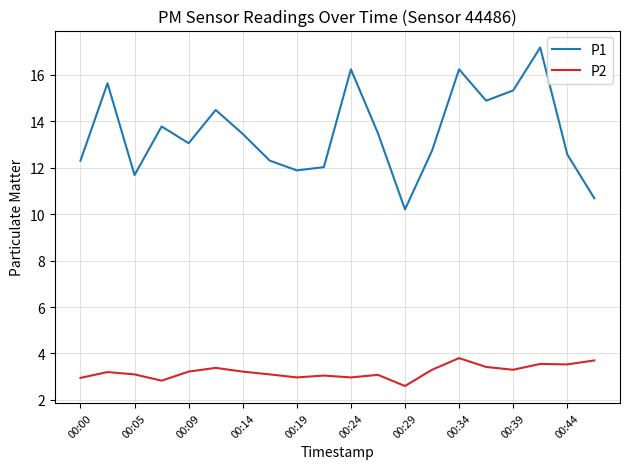

What is the difference between the second highest and minimum values in the P2 series?

1.1